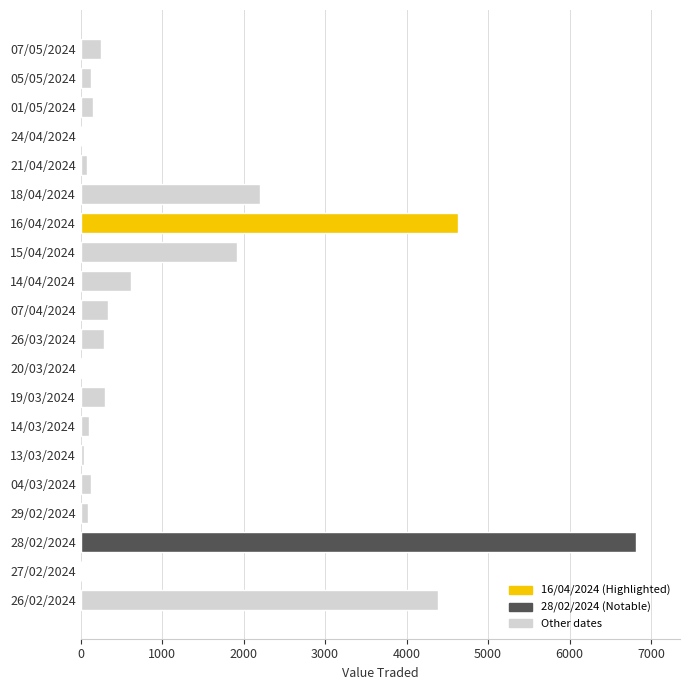

At which label is the value closest to 3407?

26/02/2024